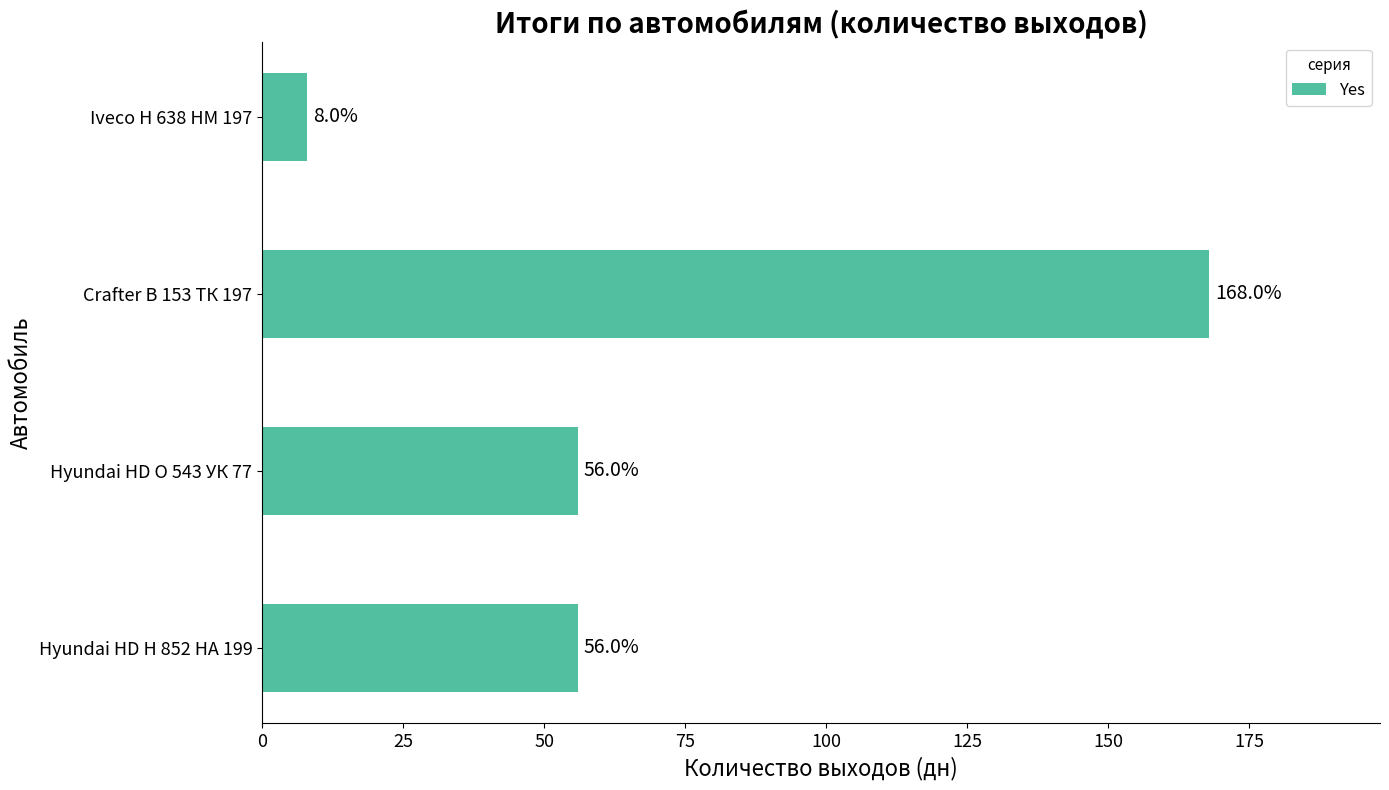

Is it true that the value at Crafter В 153 ТК 197 is 83?

False